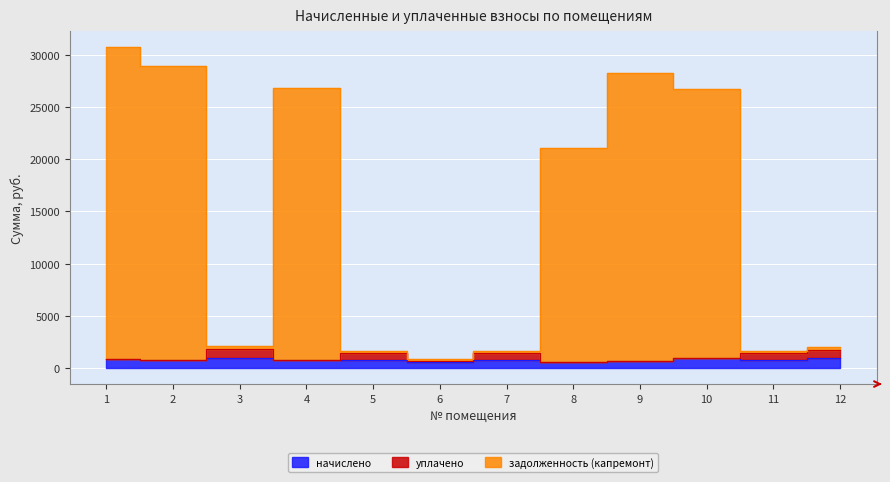

What is the total value across all series at 6?

1367.0